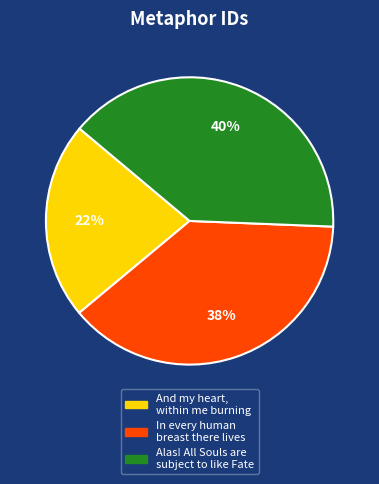

Is Alas! All Souls are subject to like Fate the majority of the pie?

No